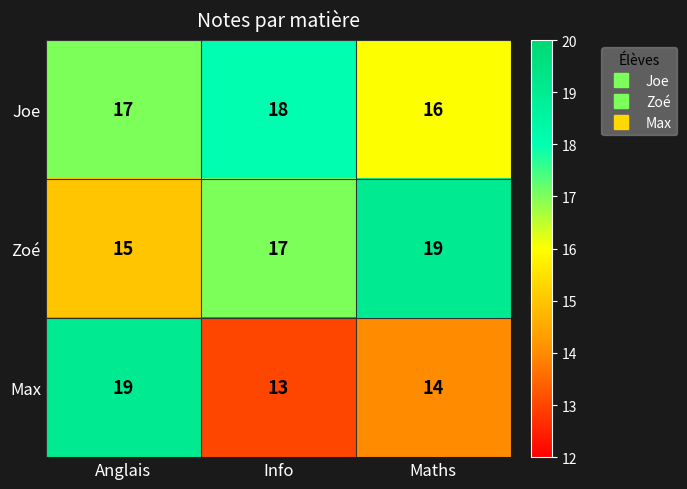

What is the highest value of the Max series?

19